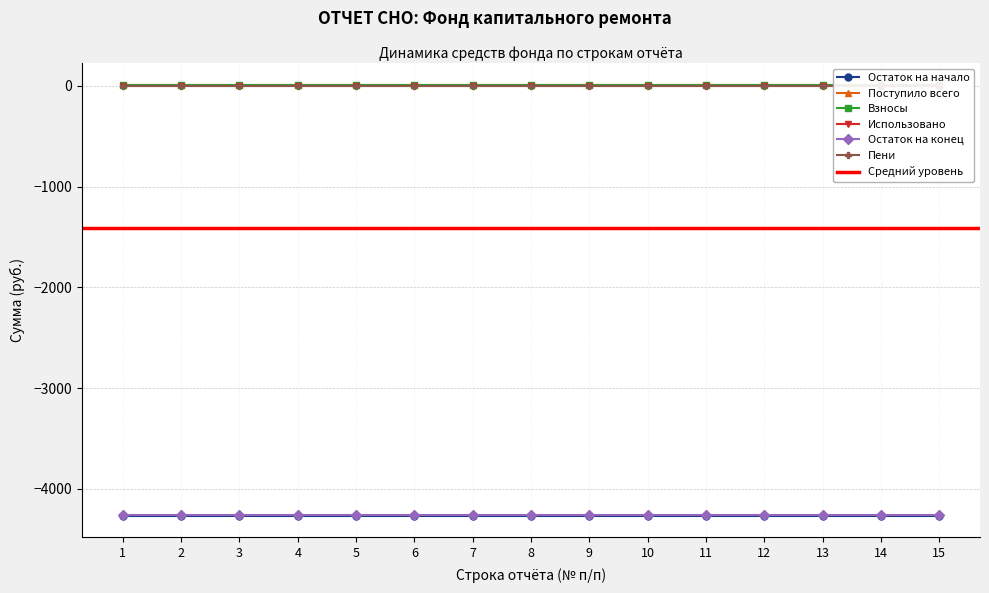

Does the chart have visible grid lines?

Yes